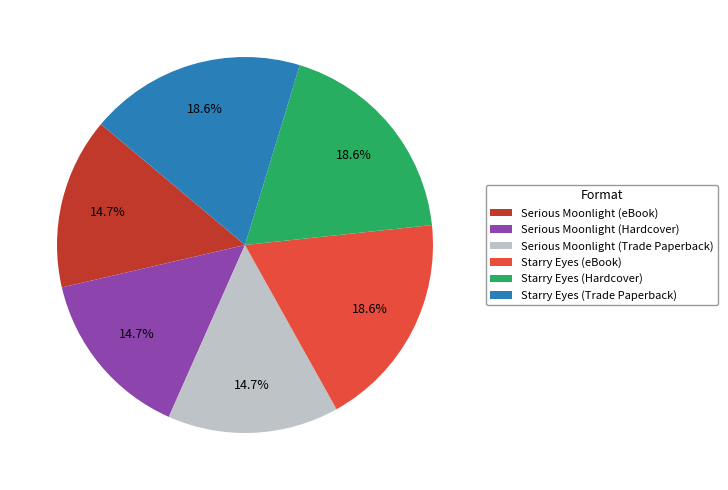

Approximately how many times larger is the value at Starry Eyes (Trade Paperback) compared to Serious Moonlight (Trade Paperback)?

1.3